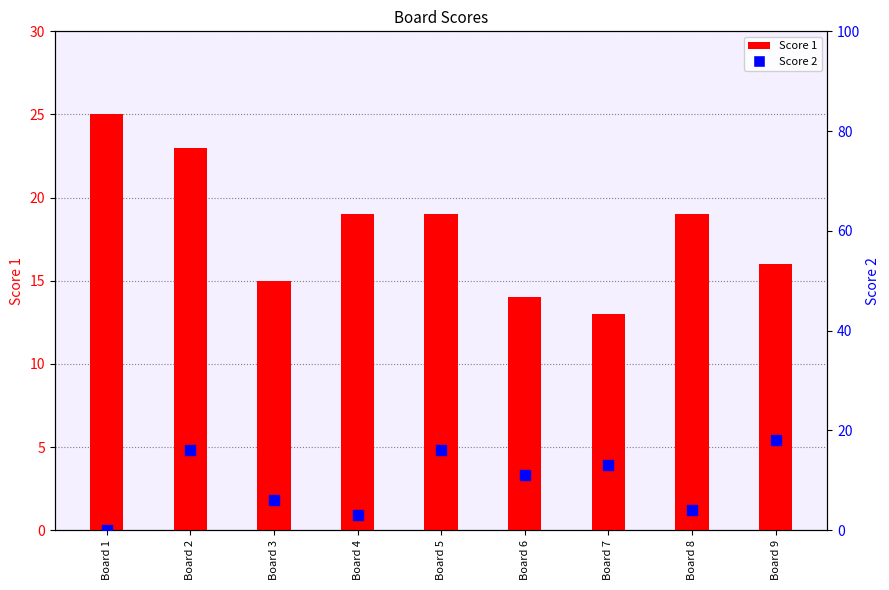

At how many categories does at least one series exceed 20?

2